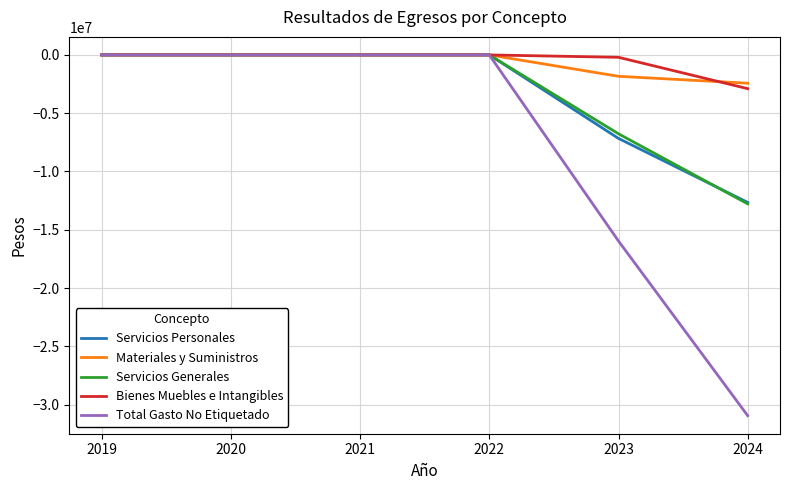

What is the spread (max minus min) of values at 2023?

15765316.1